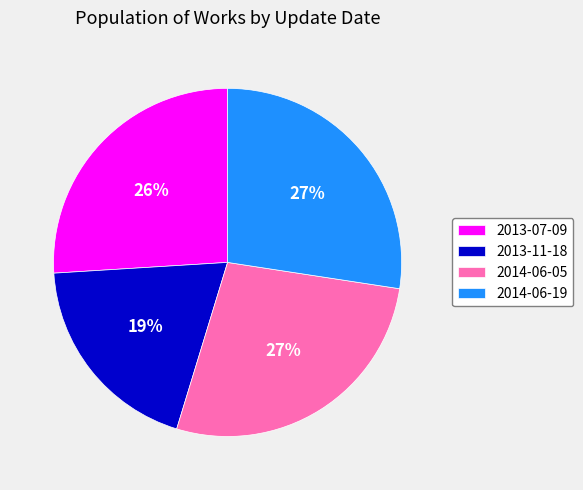

What is the smallest slice in the pie chart?

2013-11-18